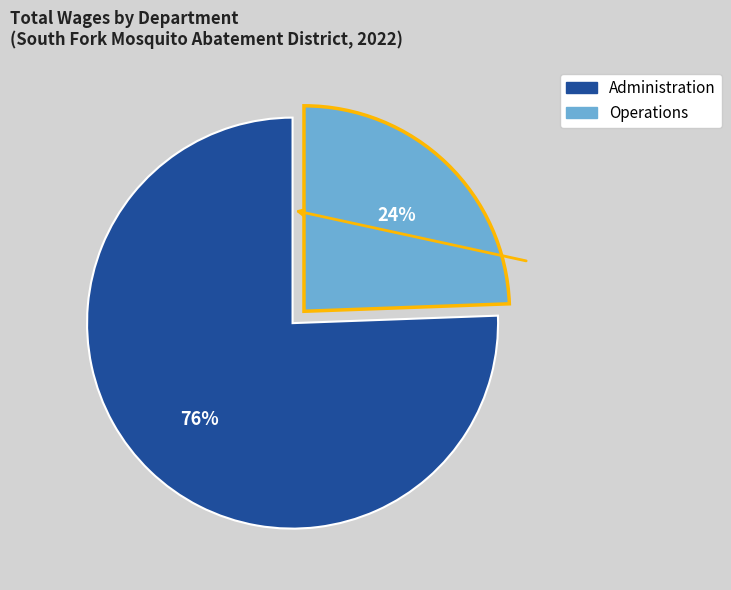

To the nearest percent, what is the average slice percentage?

50%